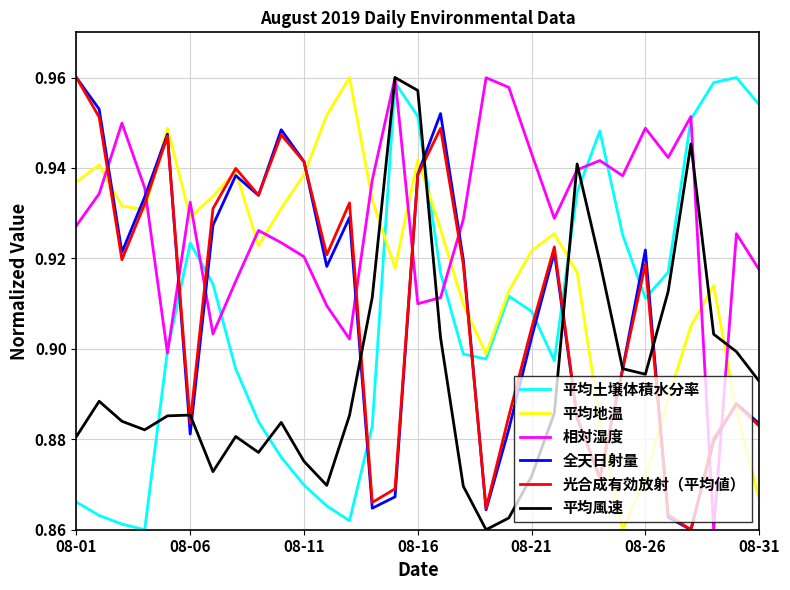

What are all the series names shown in the legend?

平均土壌体積水分率, 平均地温, 相対湿度, 全天日射量, 光合成有効放射（平均値）, 平均風速